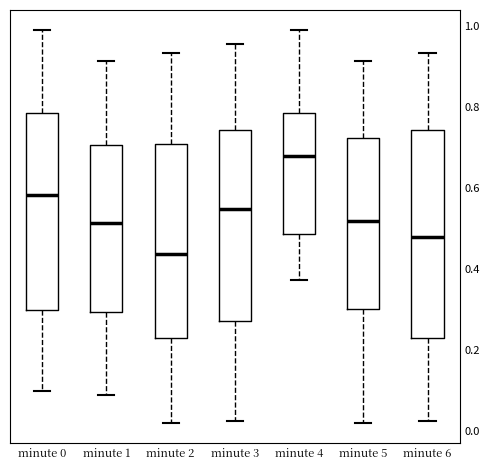

Reading left to right, transcribe this box plot: for each box, give where its median line is, the range the box spans, and where its two whiskers end, as read against the y-axis. The values are not printed on the chart, so give them approximately, as read against the axis.

minute 0: median 0.58, box 0.30 to 0.78, whiskers 0.10 to 1.00
minute 1: median 0.52, box 0.30 to 0.70, whiskers 0.08 to 0.92
minute 2: median 0.44, box 0.22 to 0.70, whiskers 0.02 to 0.94
minute 3: median 0.54, box 0.28 to 0.74, whiskers 0.02 to 0.96
minute 4: median 0.68, box 0.48 to 0.78, whiskers 0.38 to 1.00
minute 5: median 0.52, box 0.30 to 0.72, whiskers 0.02 to 0.92
minute 6: median 0.48, box 0.22 to 0.74, whiskers 0.02 to 0.94